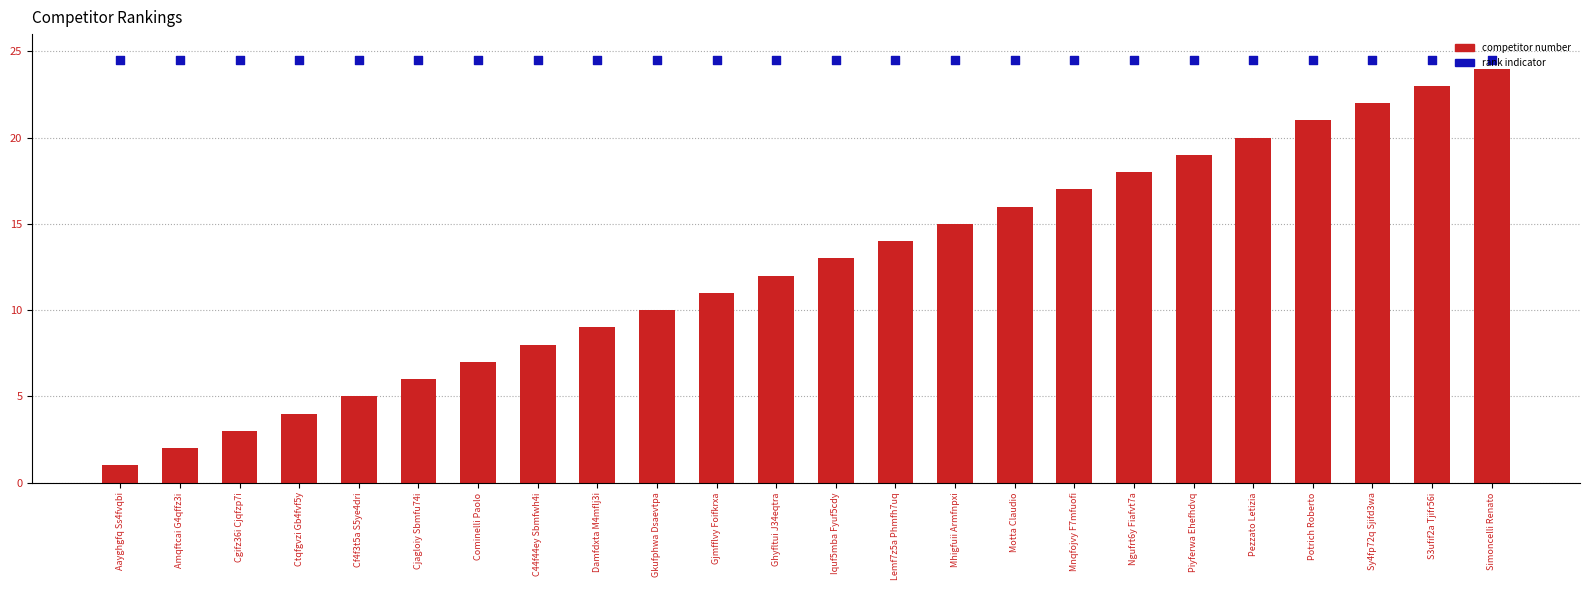

Which series has the largest total across all categories?

rank indicator